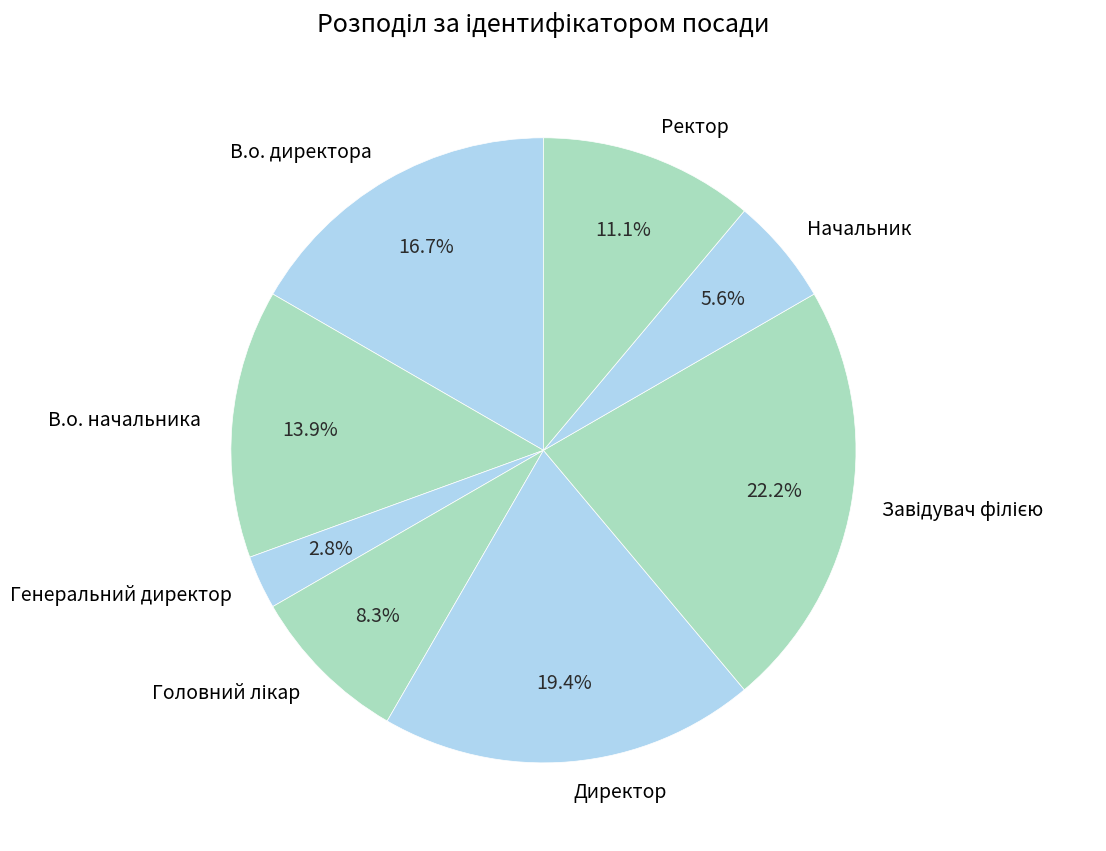

Does В.о. начальника account for over 50% of the chart?

No